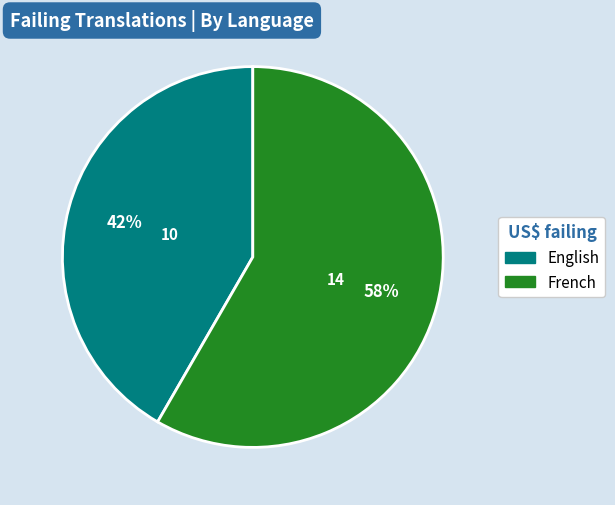

To the nearest percent, what is the average slice percentage?

50%